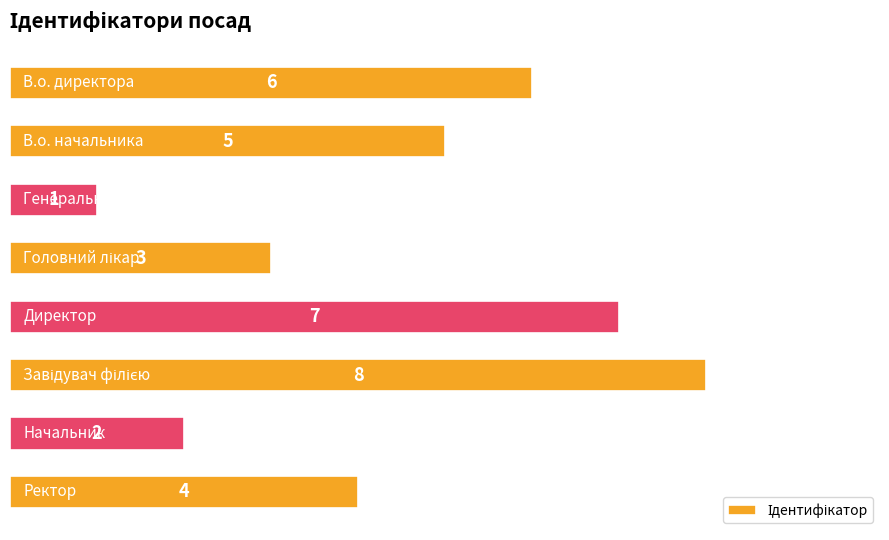

What is the value of the 3rd bar from the top?

1